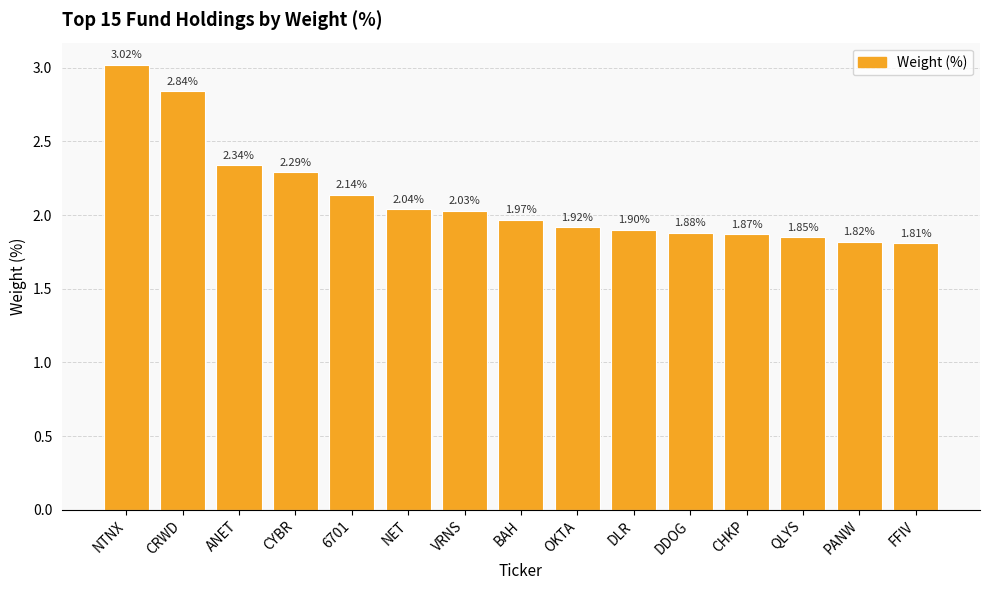

Which has a higher value, BAH or DLR?

BAH